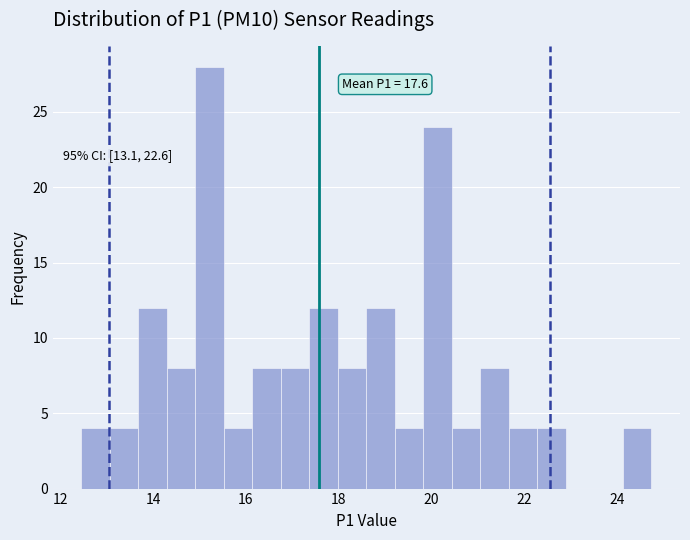

Around what value on the x-axis is the tallest bar? Give the approximate position of its centre, as read against the axis.

15.2